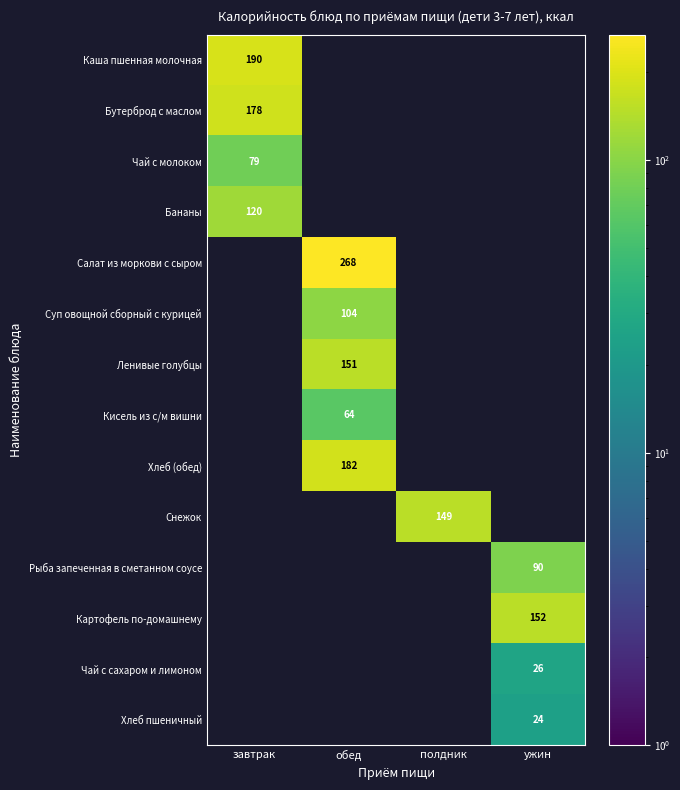

How many categories are shown in the chart?

4